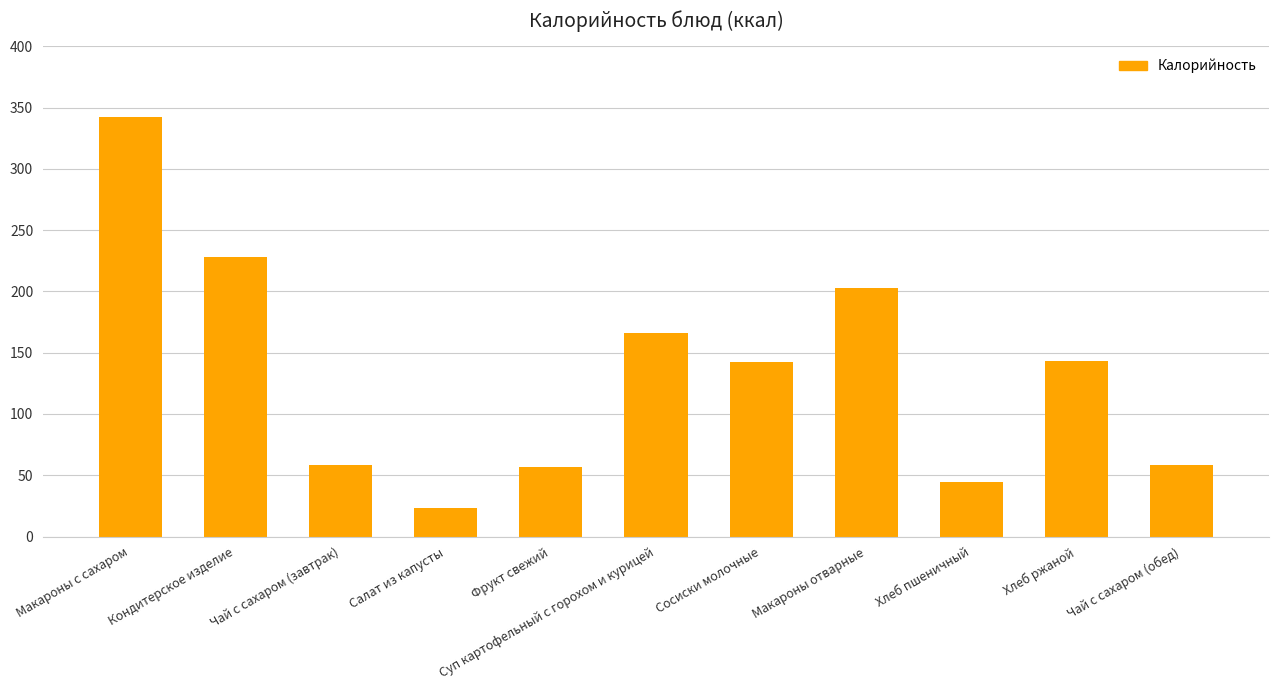

The value at Макароны отварные is 55.2. True or false?

False